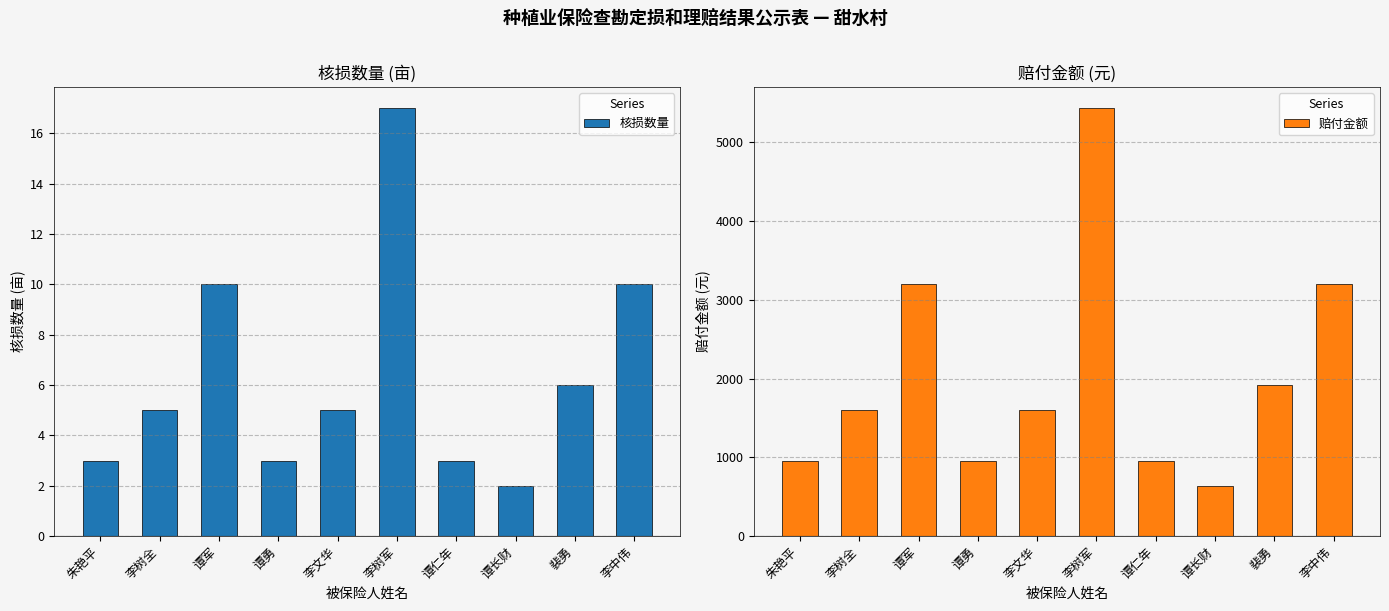

At which category is the sum across all series the highest?

李树军